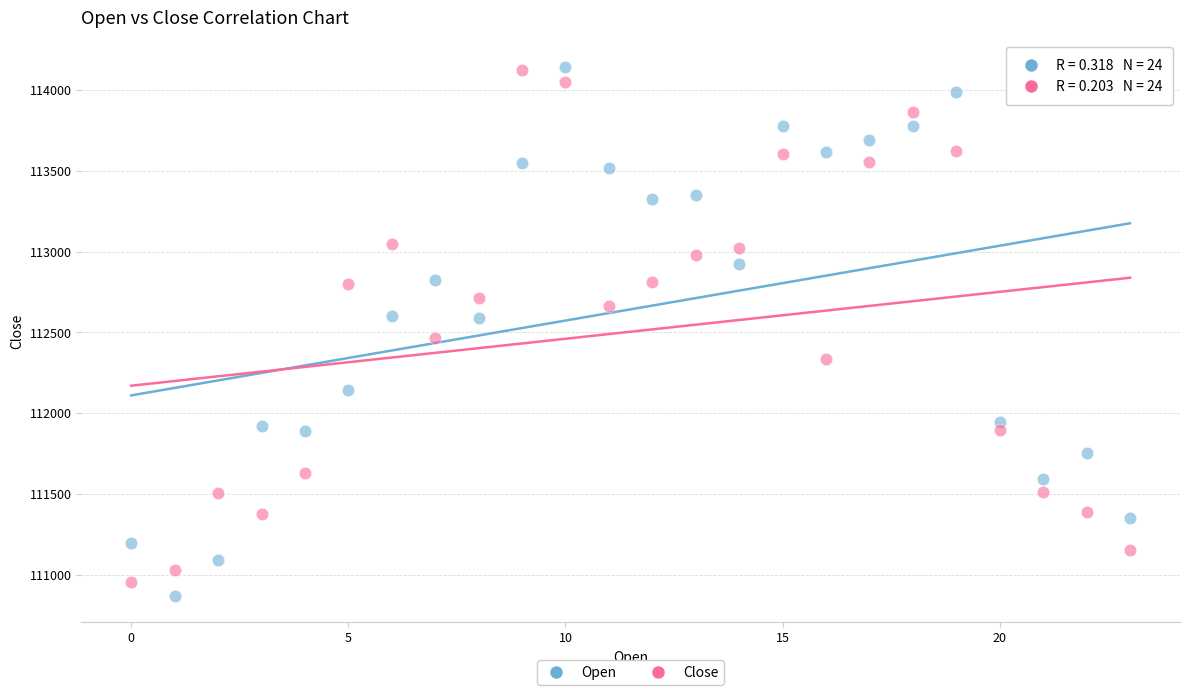

Across all series, what Y value is closest to 112507?

112468